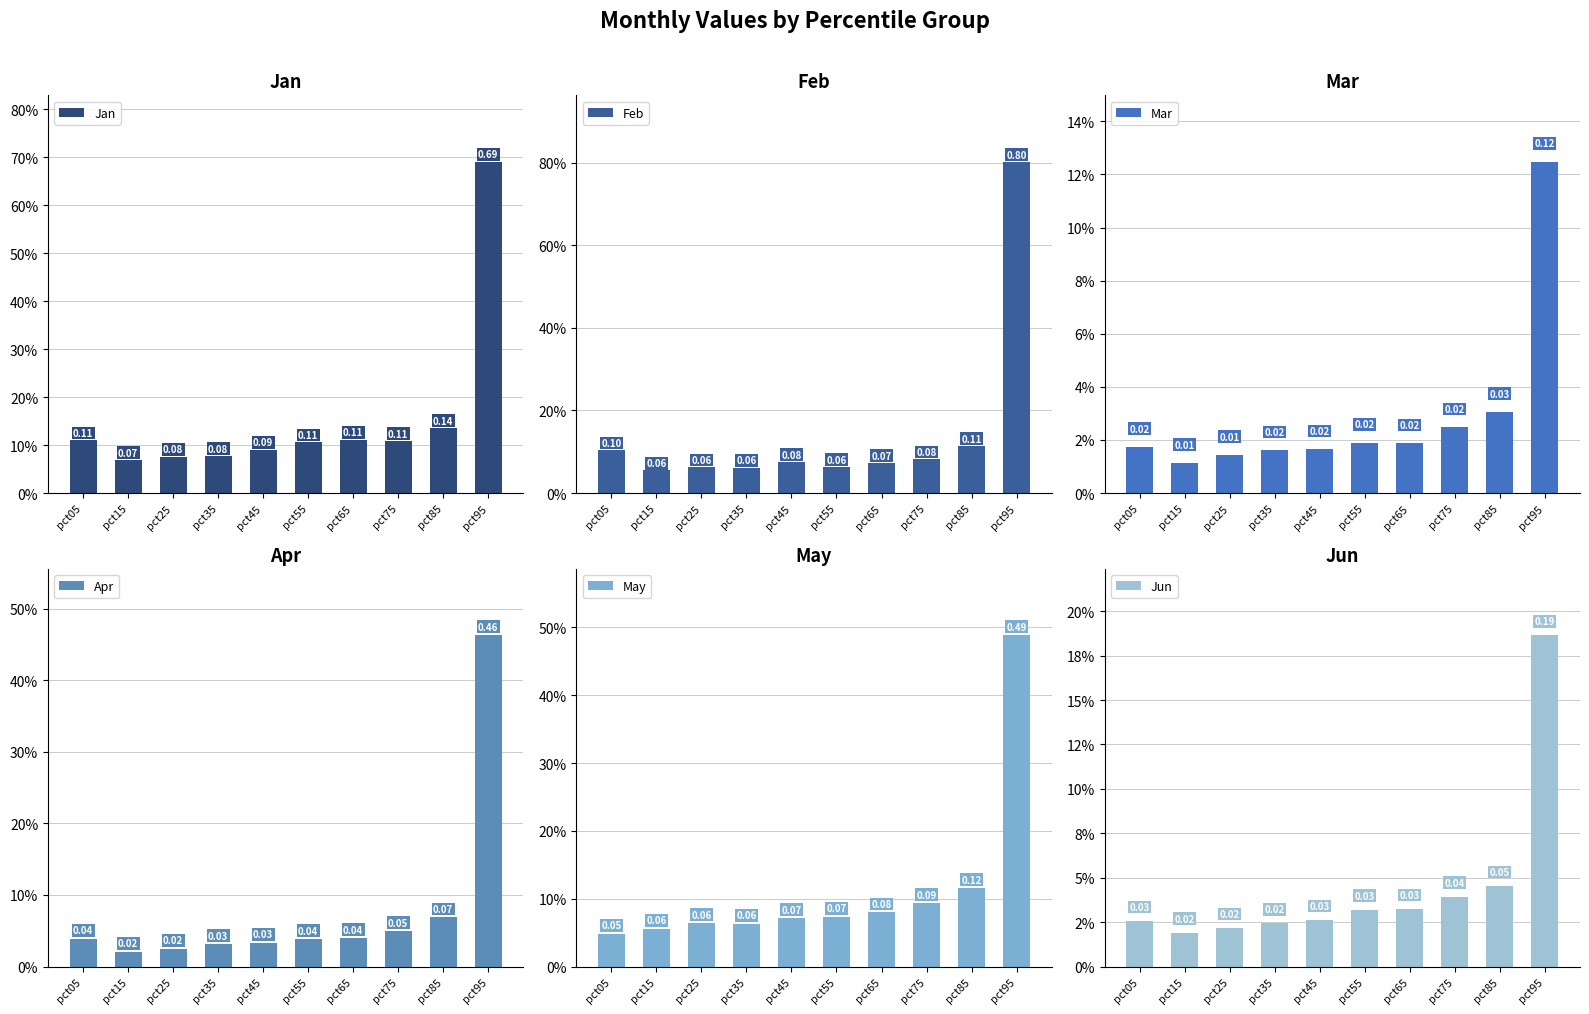

Is the value of Jun at pct25 greater than the value of Apr at pct75?

No